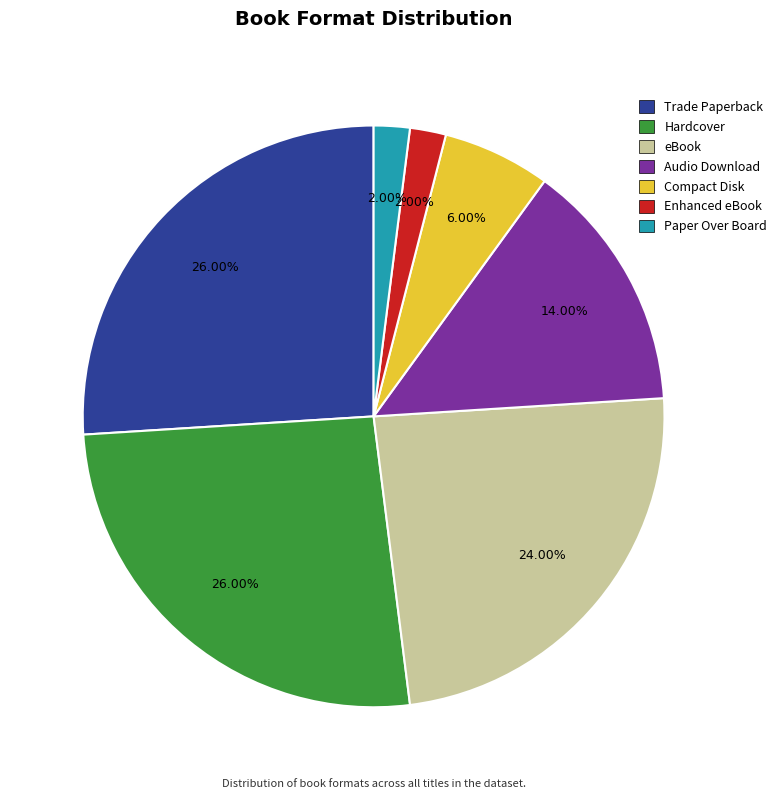

What is the ratio of the value at Paper Over Board to the value at Hardcover?

0.1